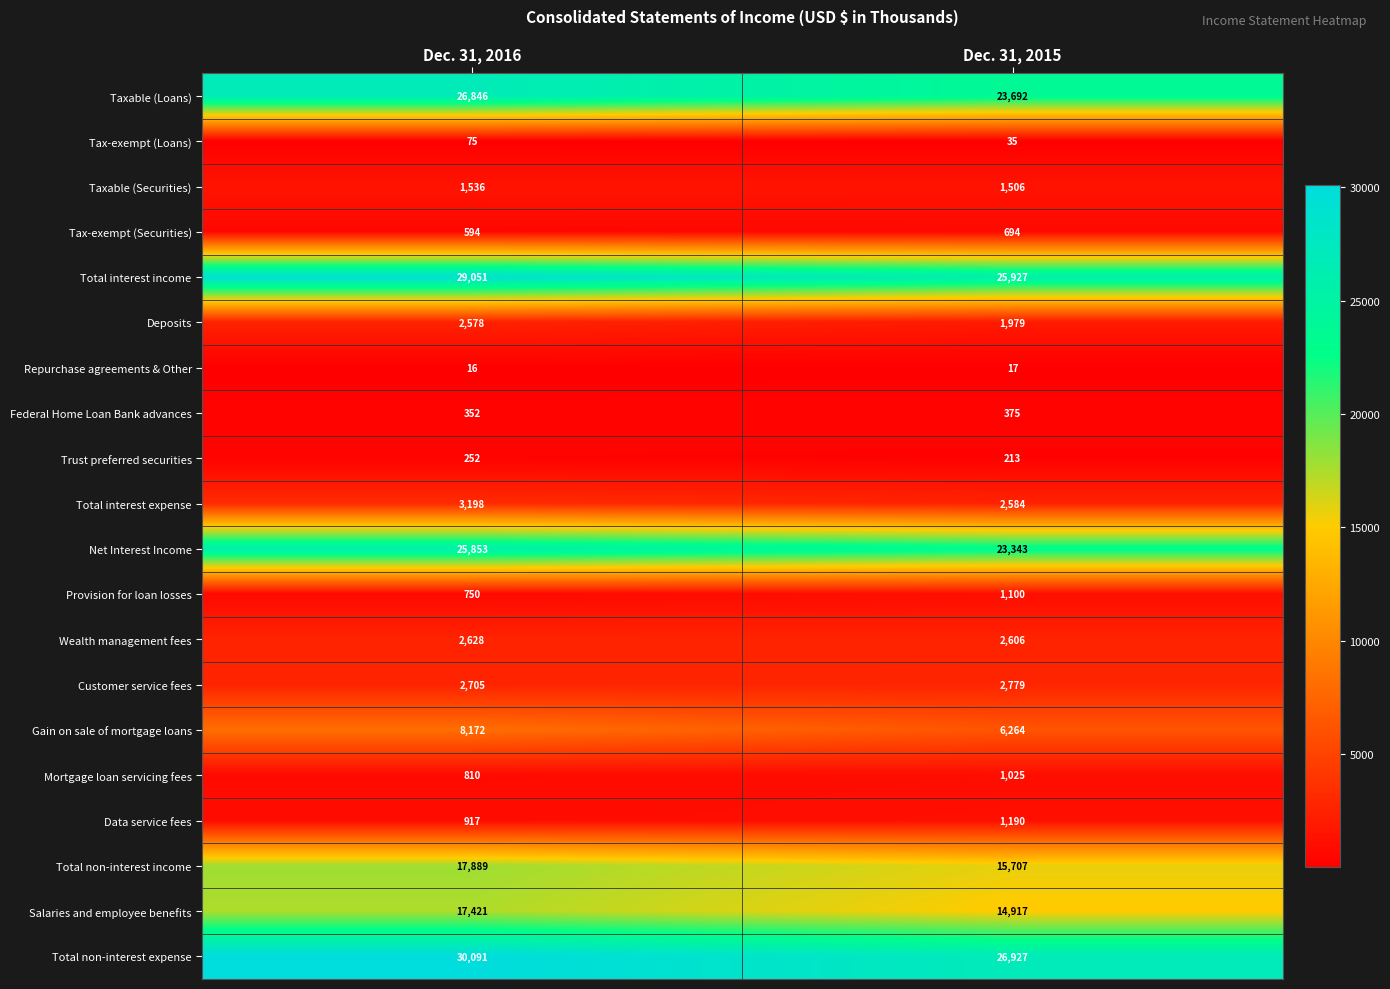

What is the approximate value of Taxable (Securities) at Dec. 31, 2015?

1506